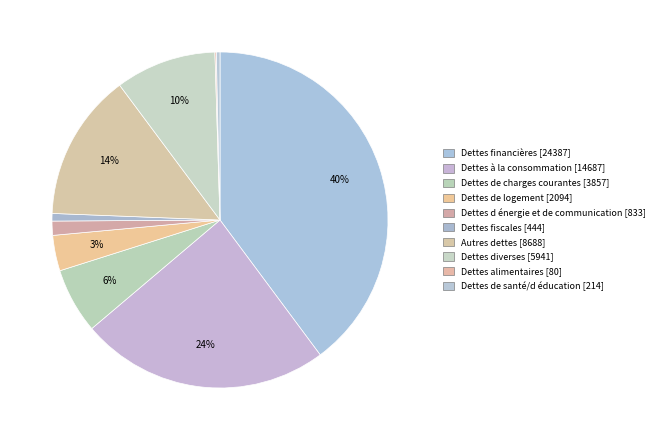

To the nearest percent, what is the combined percentage of Dettes à la consommation and Dettes d énergie et de communication?

25%